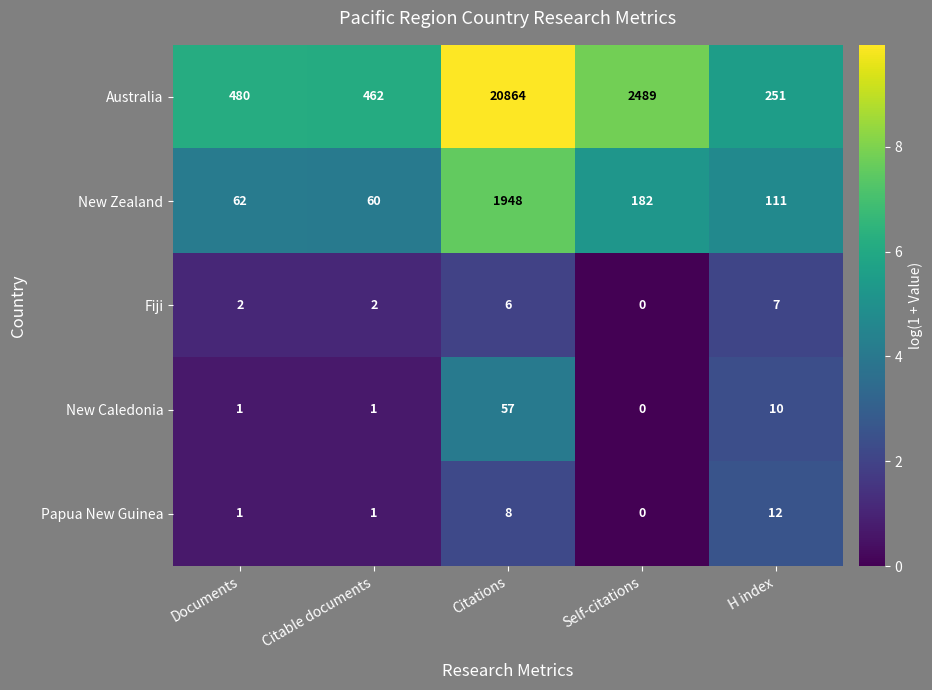

How many positive values does the Papua New Guinea series have?

4